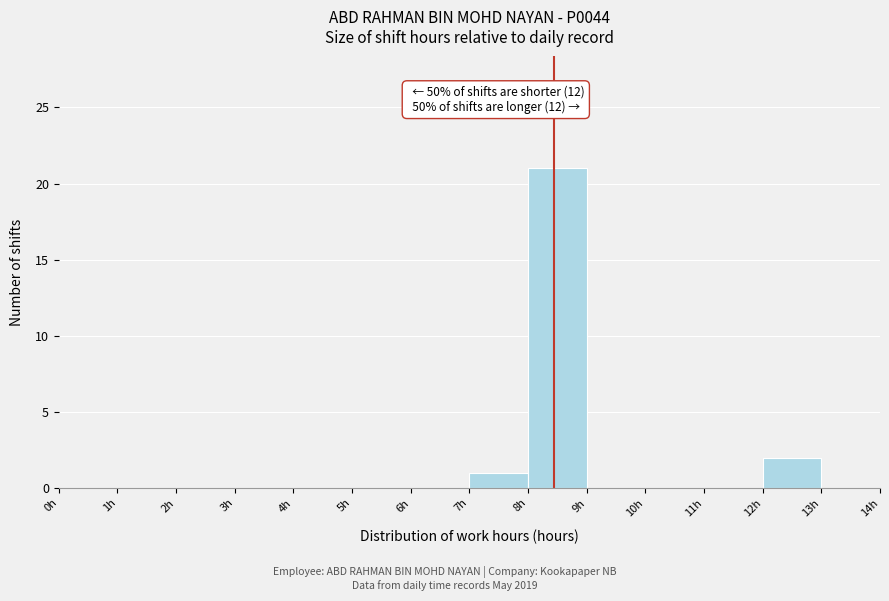

Over which range of the x-axis is the bar tallest?

8 to 9